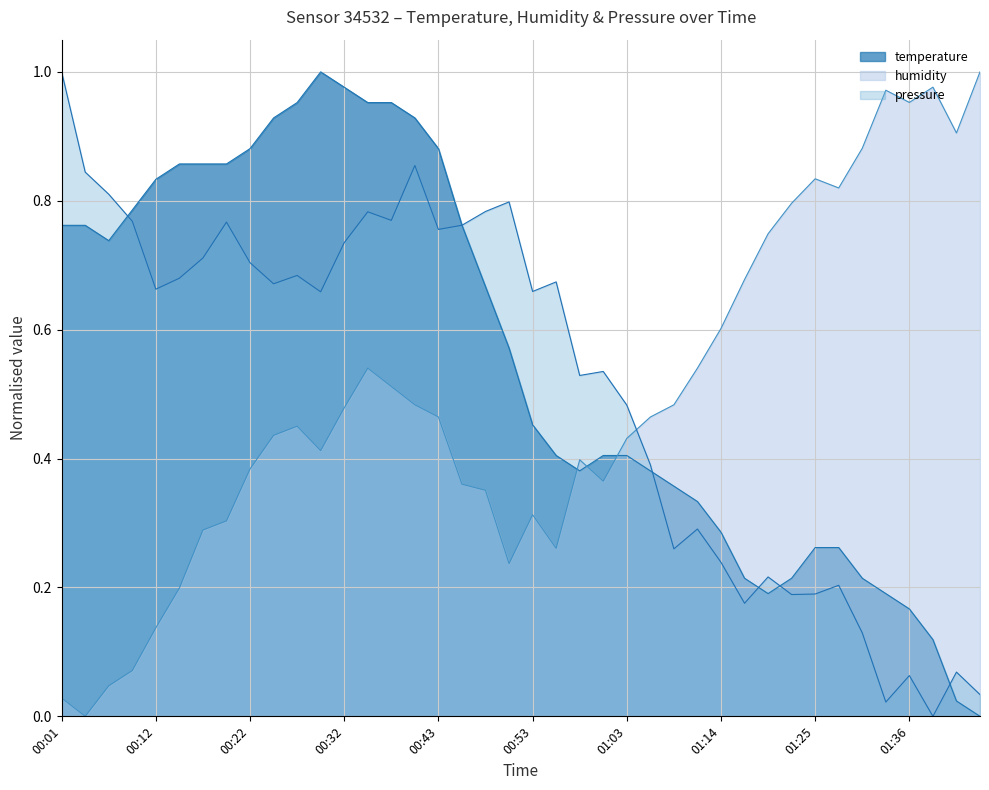

What is the label of the 36th point from the left?

01:33